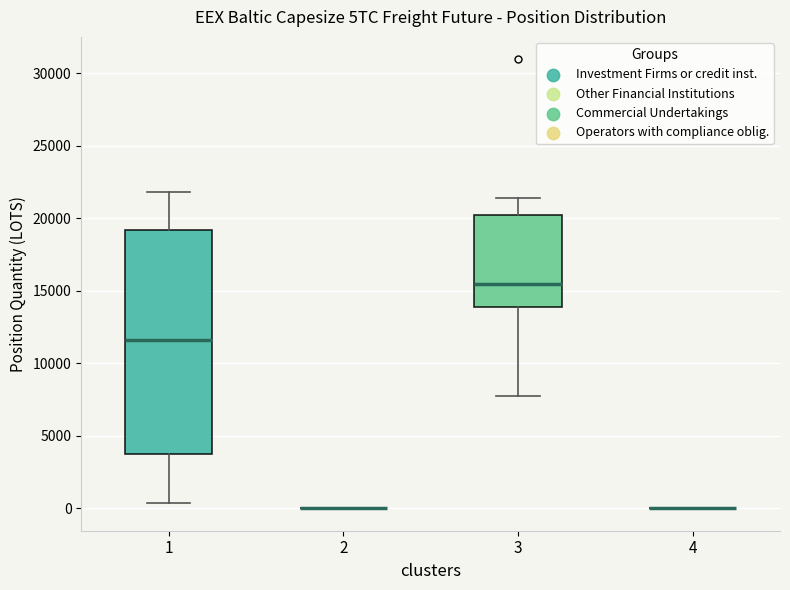

Reading left to right, transcribe this box plot: for each box, give where its median line is, the range the box spans, and where its two whiskers end, as read against the y-axis. The values are not printed on the chart, so give them approximately, as read against the axis.

1: median 11500, box 3500 to 19000, whiskers 500 to 22000
2: box collapsed to a line at 0, whiskers 0 to 0
3: median 15500, box 14000 to 20000, whiskers 7500 to 21500
4: box collapsed to a line at 0, whiskers 0 to 0